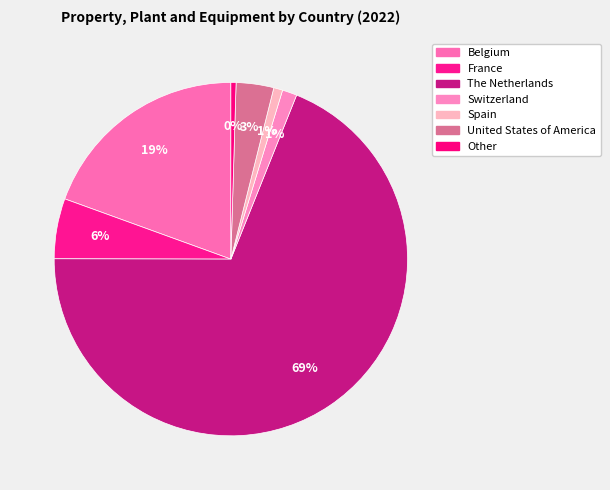

True or false: France accounts for 20% of the total.

False